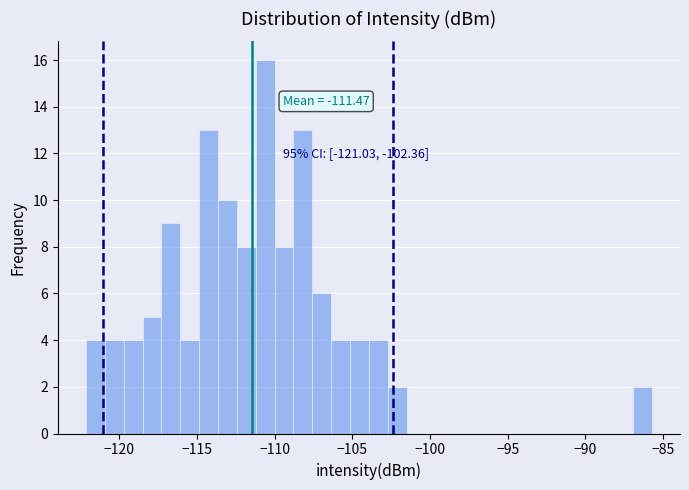

Around what value on the x-axis is the tallest bar? Give the approximate position of its centre, as read against the axis.

-110.5